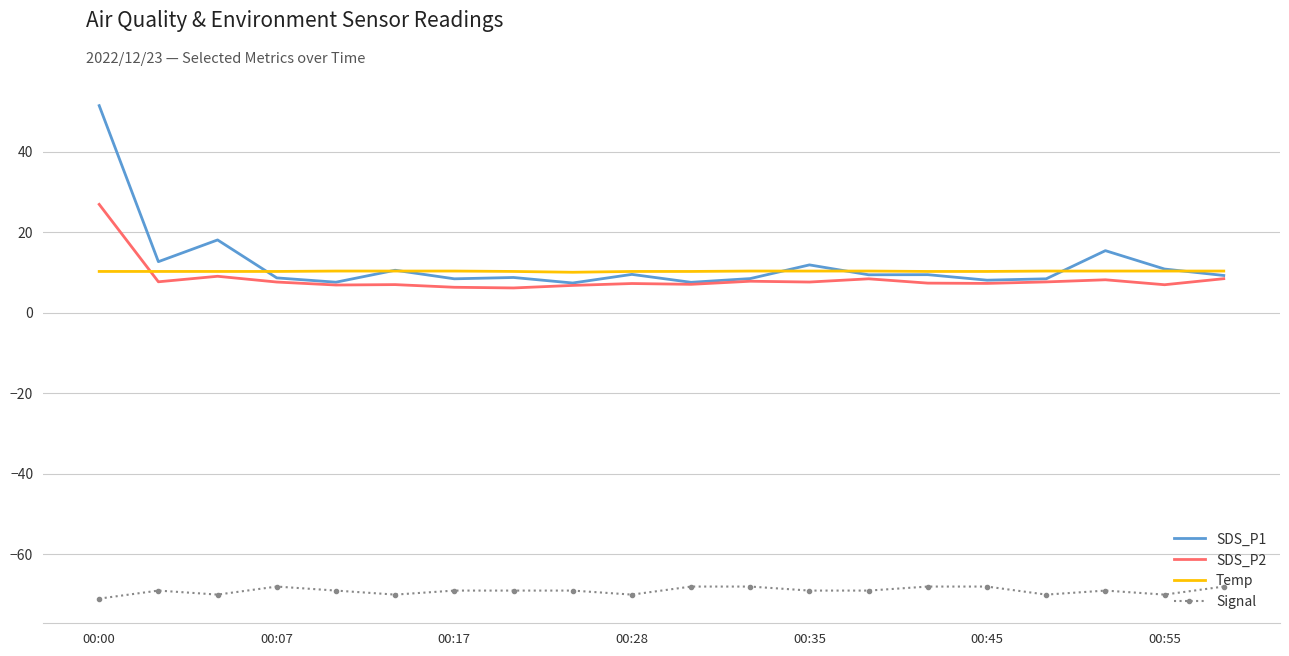

What is the greatest value displayed?

51.5